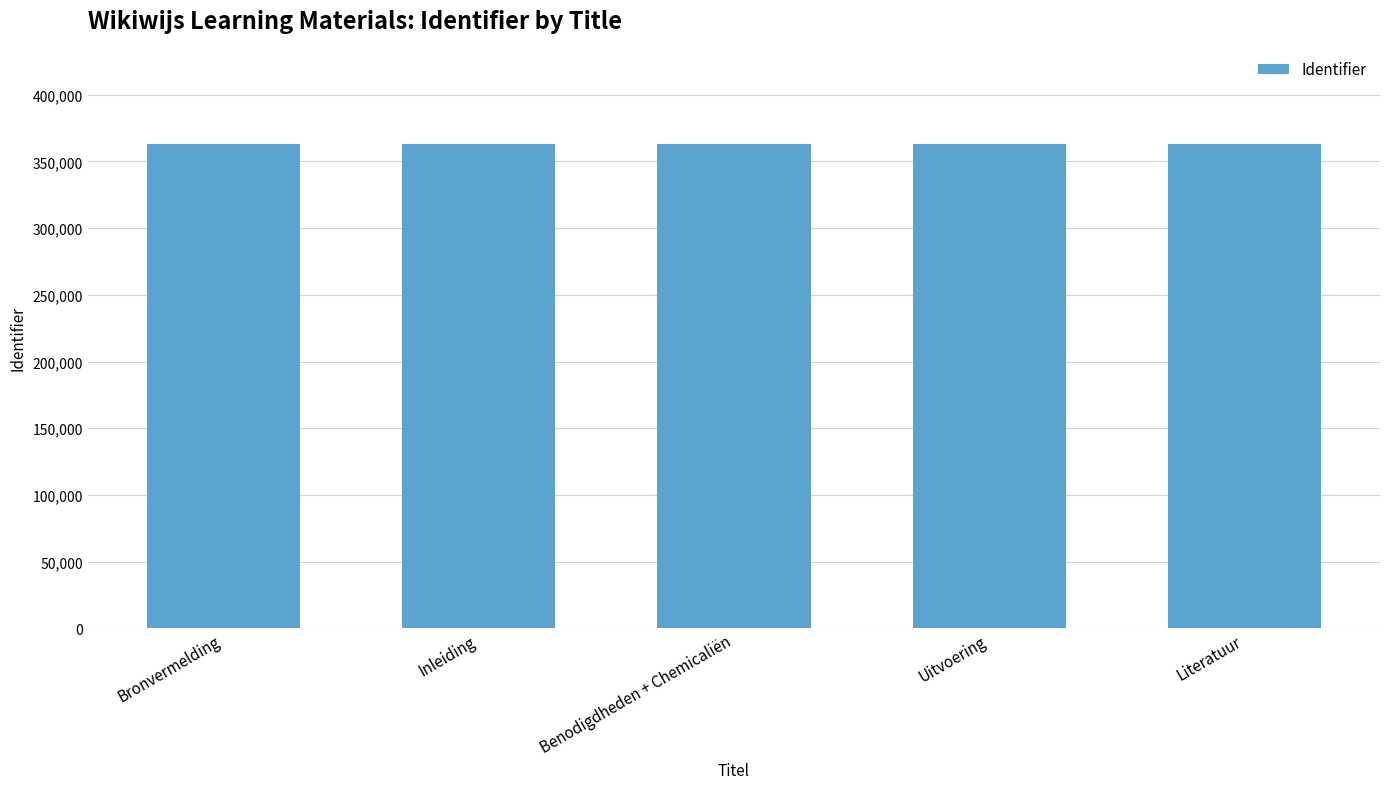

What is the greatest value displayed?

362916